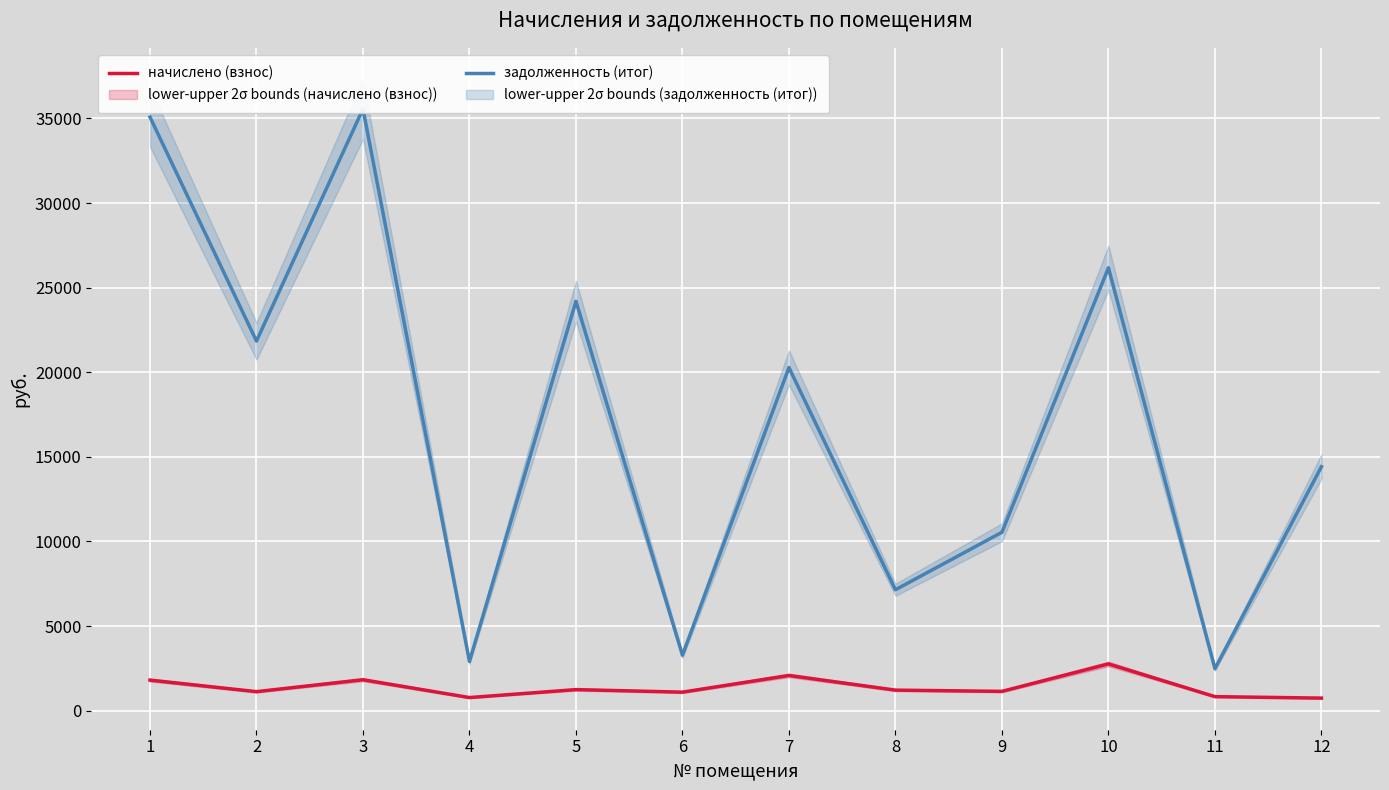

Reading right to left, what are all the values shown in this chart?

начислено (взнос): 12=740.0	11=826.7	10=2760.7	9=1138.0	8=1211.1	7=2076.9	6=1092.0	5=1241.7	4=772.3	3=1825.2	2=1121.0	1=1803.1
задолженность (итог): 12=14418.1	11=2480.0	10=26173.3	9=10541.4	8=7143.9	7=20279.1	6=3276.1	5=24195.8	4=2906.6	3=35564.6	2=21842.5	1=35082.7